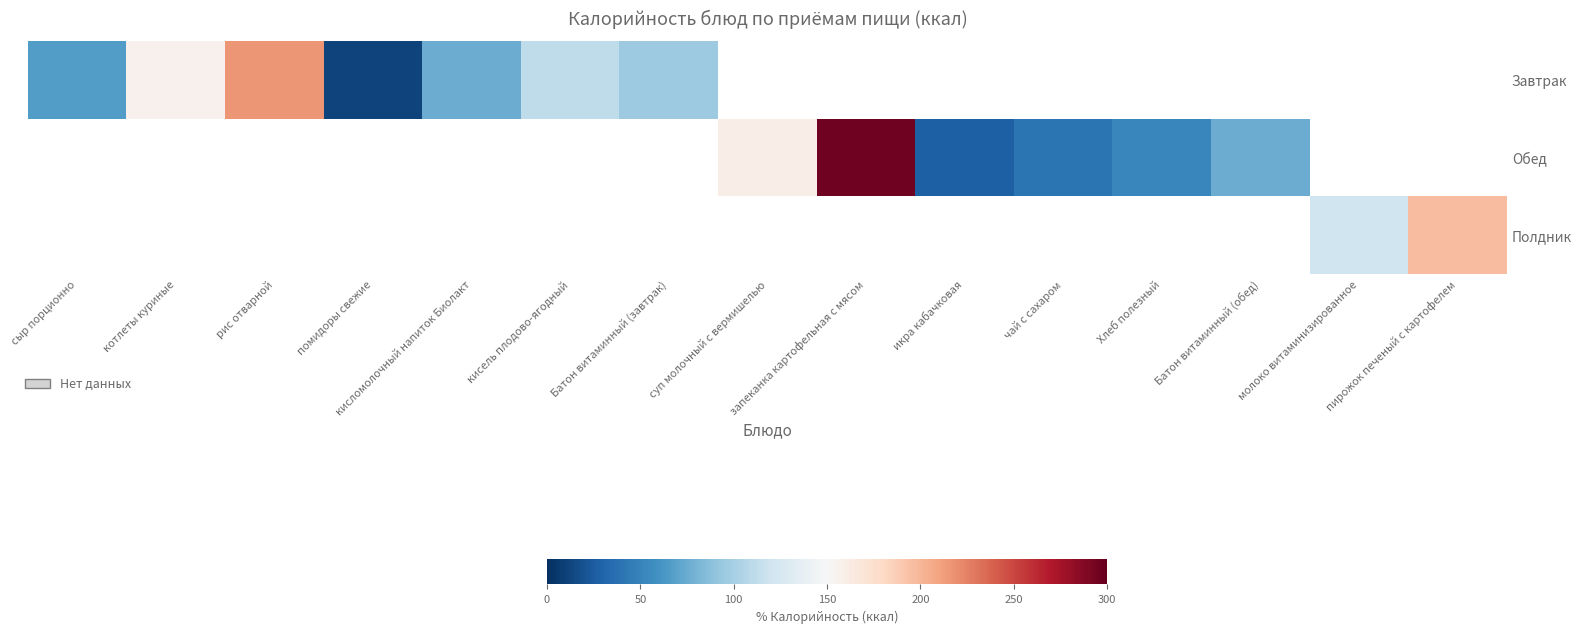

Read the Обед value at икра кабачковая.

27.0